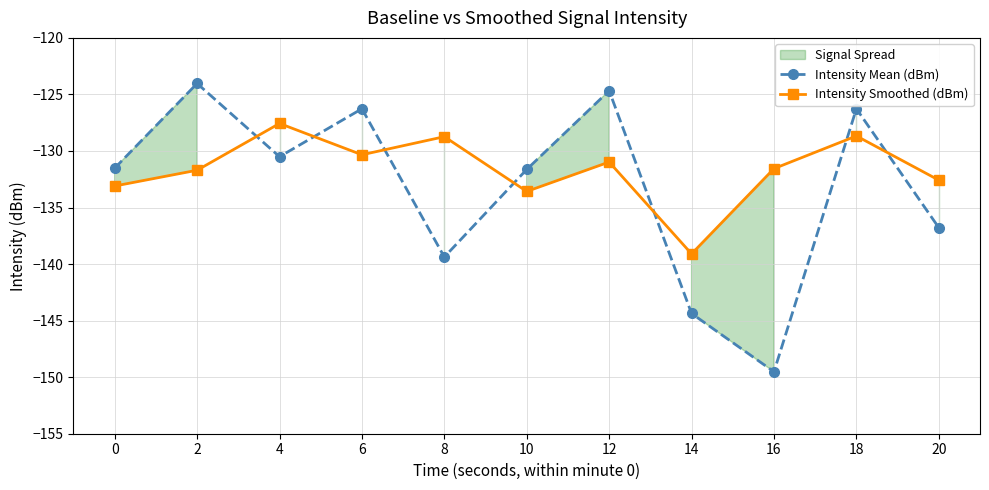

Reading left to right, list all the values displayed in this chart.

Intensity Mean (dBm): 0=-131.5	2=-124.0	4=-130.5	6=-126.3	8=-139.4	10=-131.6	12=-124.7	14=-144.4	16=-149.5	18=-126.3	20=-136.8
Intensity Smoothed (dBm): 0=-133.1	2=-131.7	4=-127.6	6=-130.3	8=-128.7	10=-133.6	12=-131.0	14=-139.1	16=-131.6	18=-128.7	20=-132.6